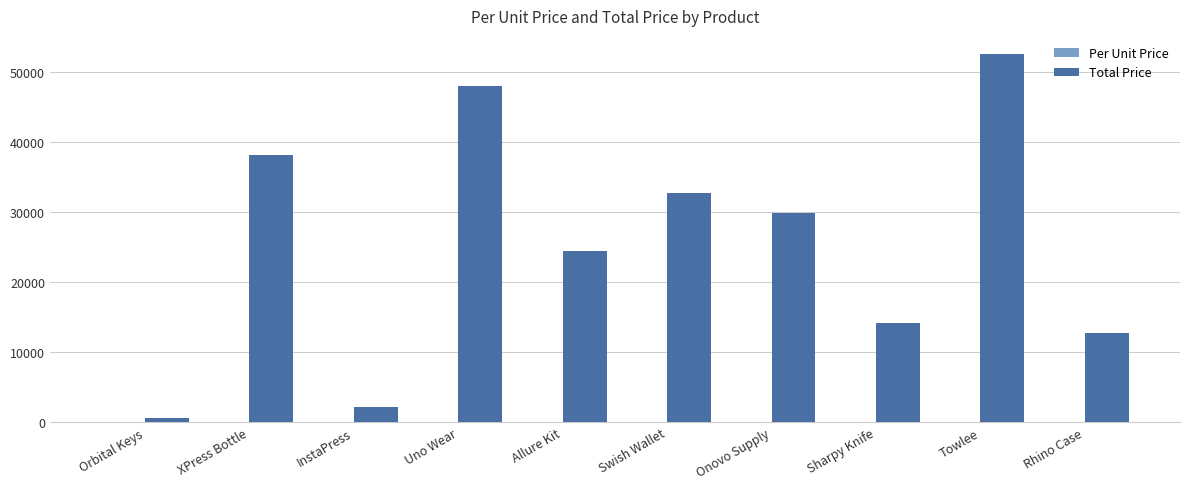

Which series has the largest total across all categories?

Total Price